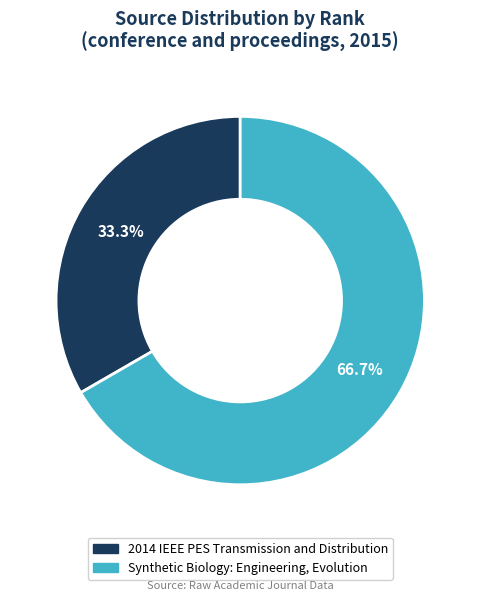

What is the largest slice in the pie chart?

Synthetic Biology: Engineering, Evolution